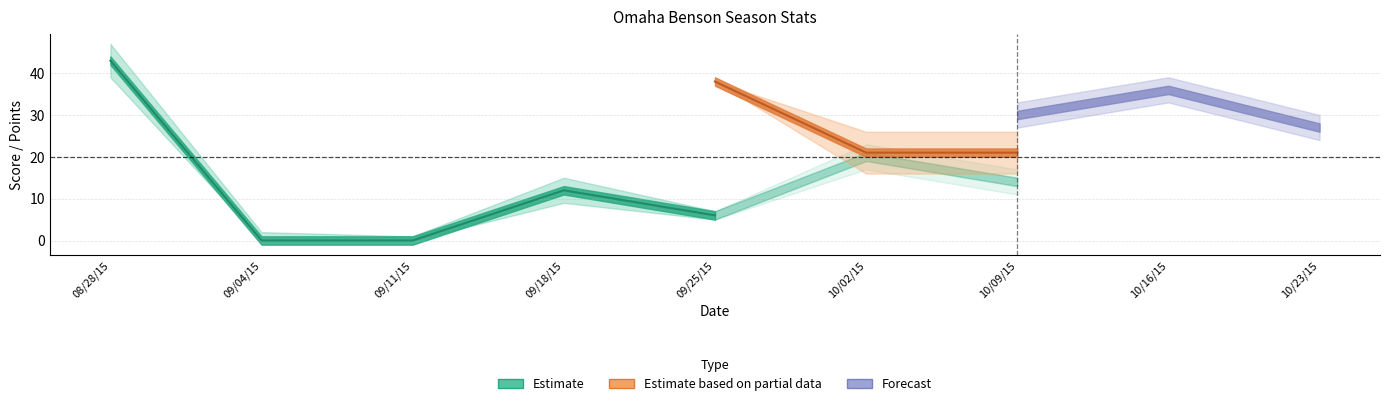

At which category does Division reach its first local valley?

09/11/15